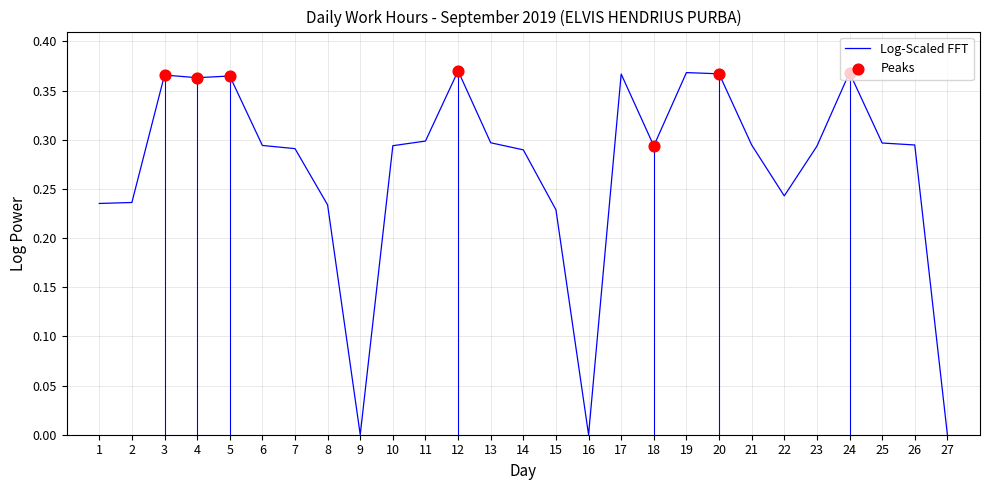

Between 5 and 16, which is larger?

5